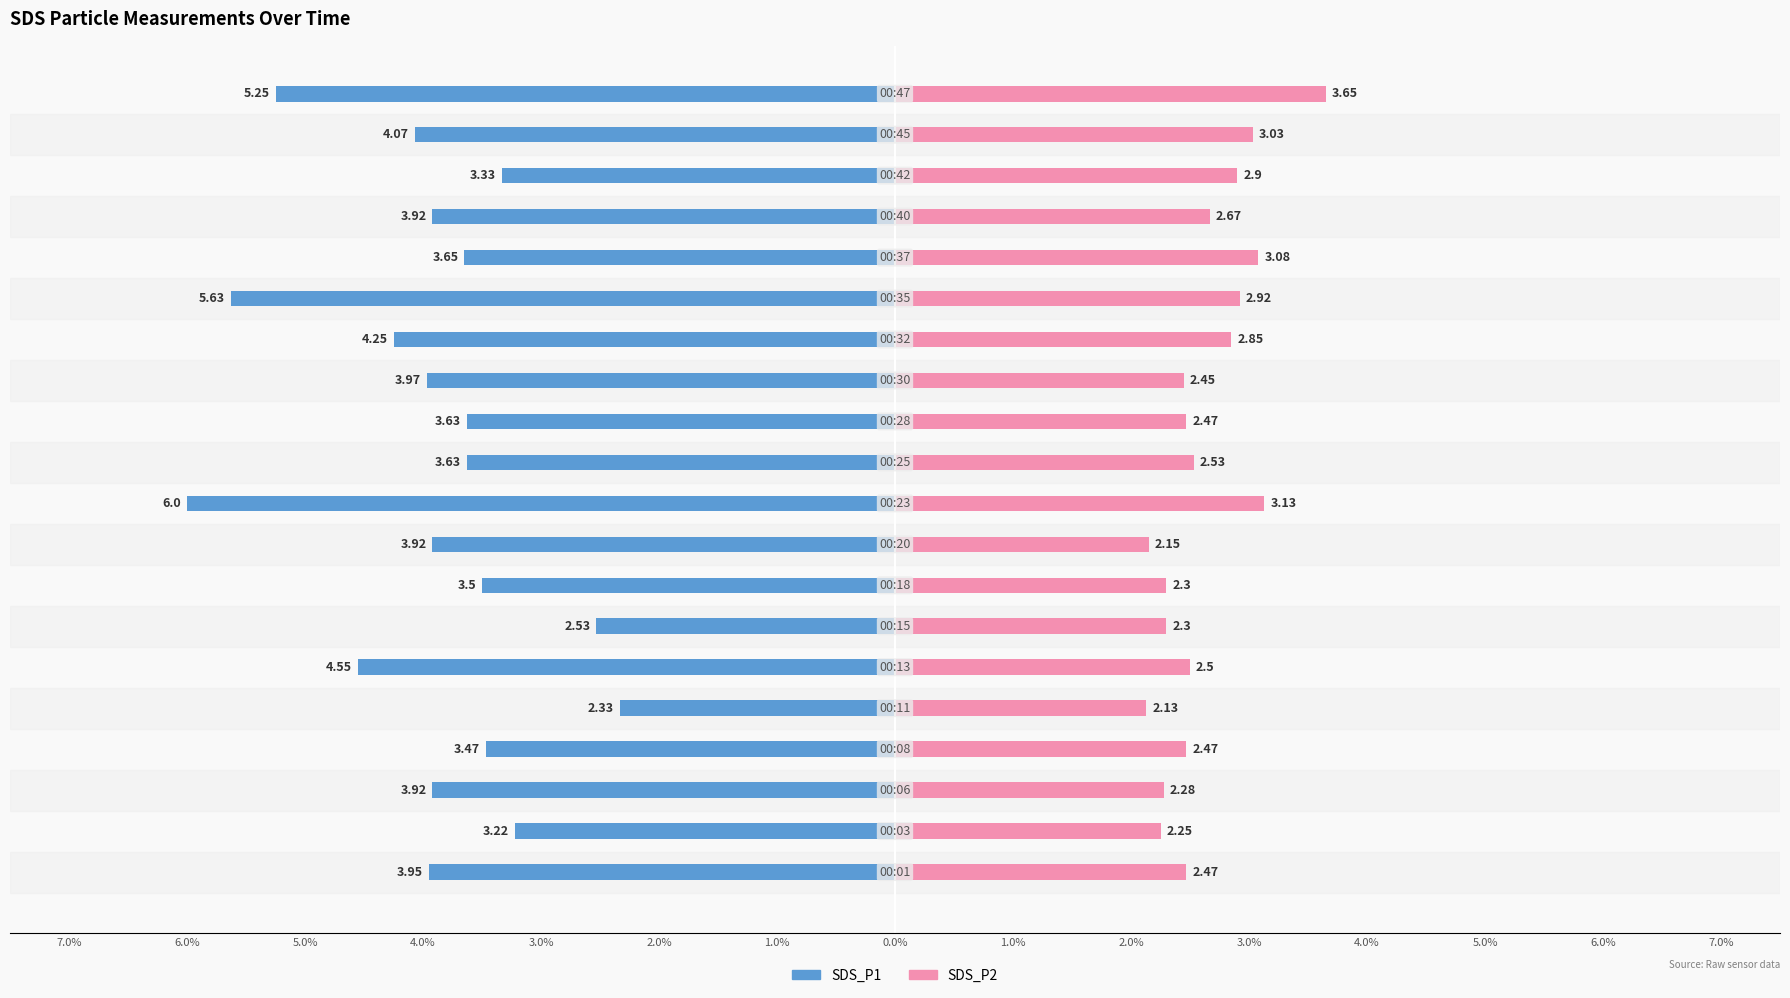

True or false: SDS_P1 has a value of -1.2 at 1.0%.

False